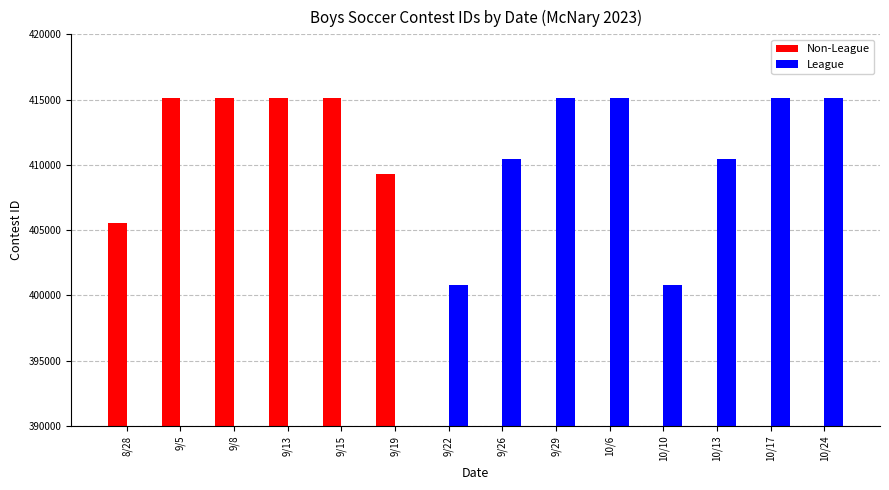

Which series has the largest total across all categories?

League